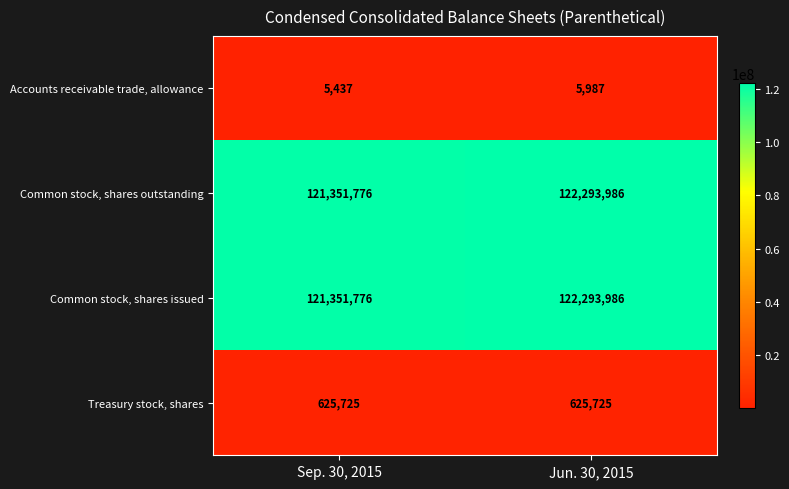

What is the difference between the highest and lowest values at Jun. 30, 2015?

122287999